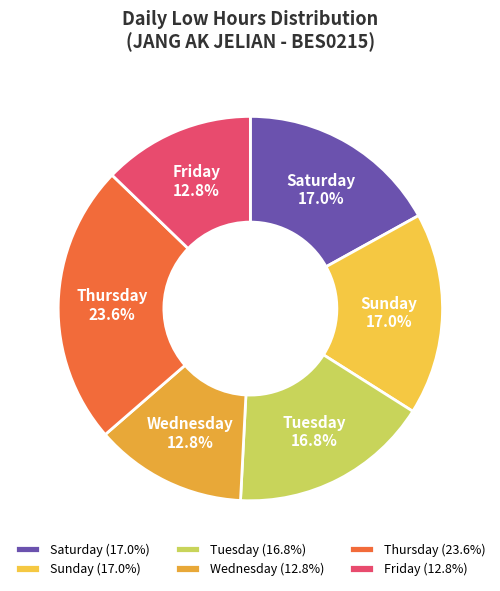

How many segments does this pie chart have?

6